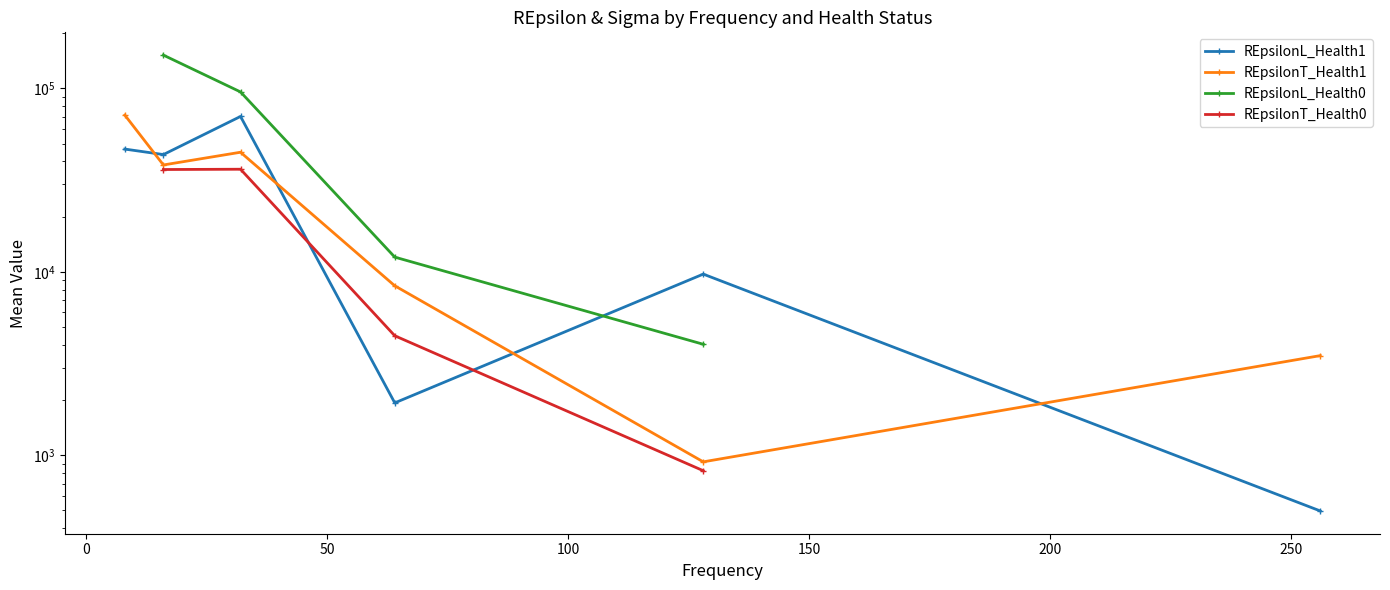

What are all the series names shown in the legend?

REpsilonL_Health1, REpsilonT_Health1, REpsilonL_Health0, REpsilonT_Health0